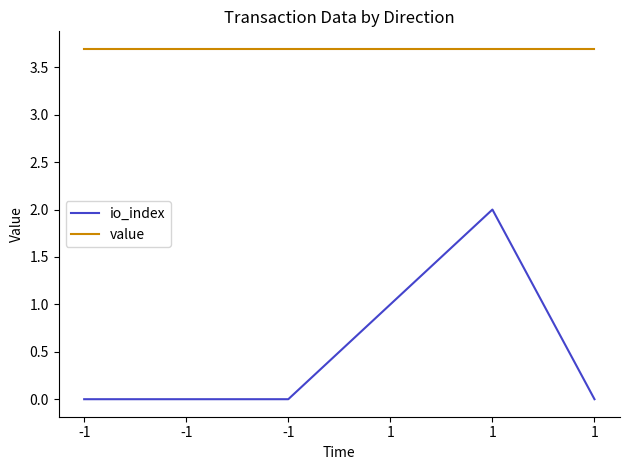

Which category has the highest value across all series?

-1